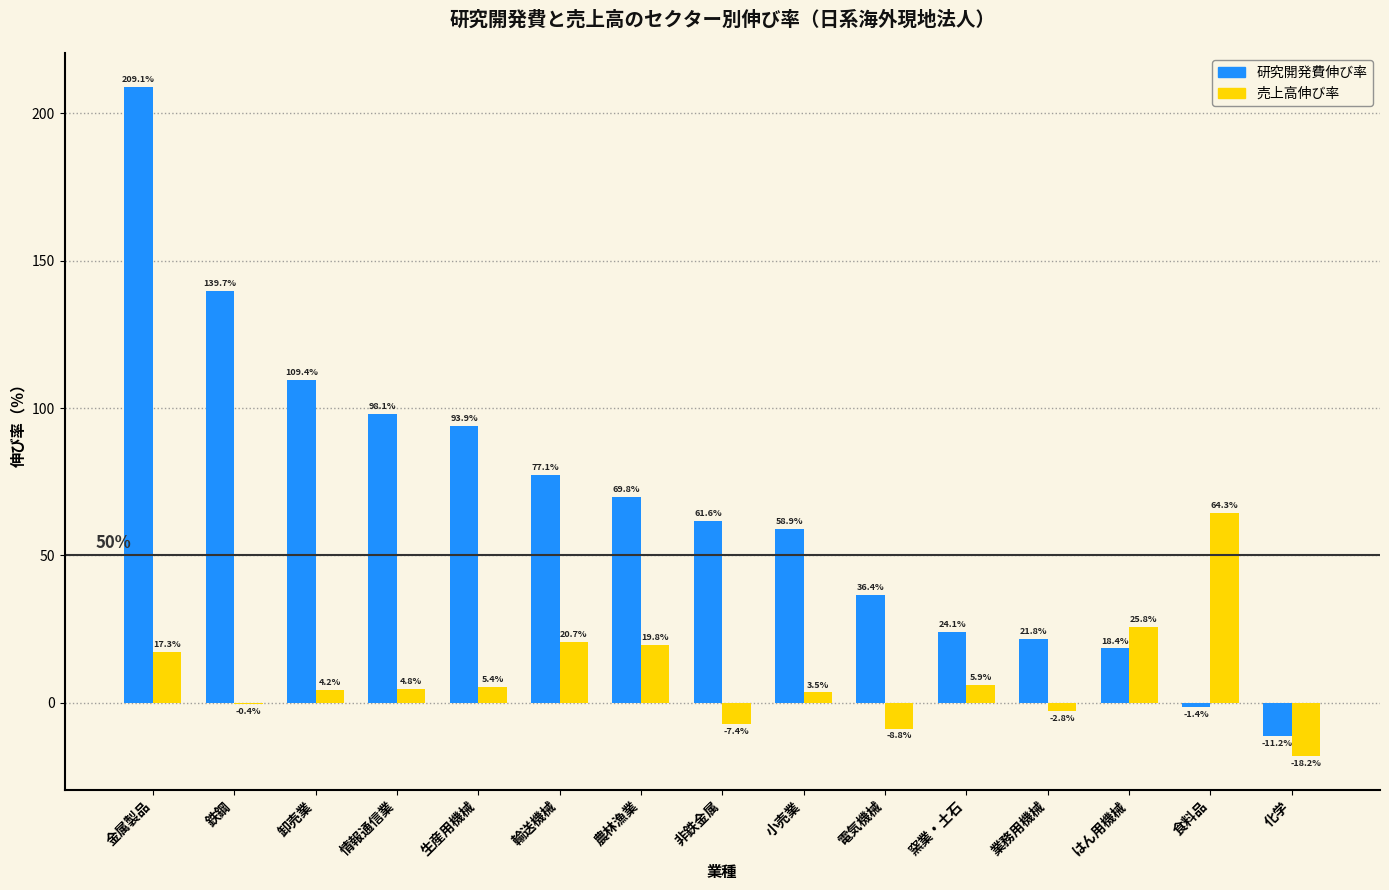

The 売上高伸び率 series shows 20.7 at 輸送機械. True or false?

True